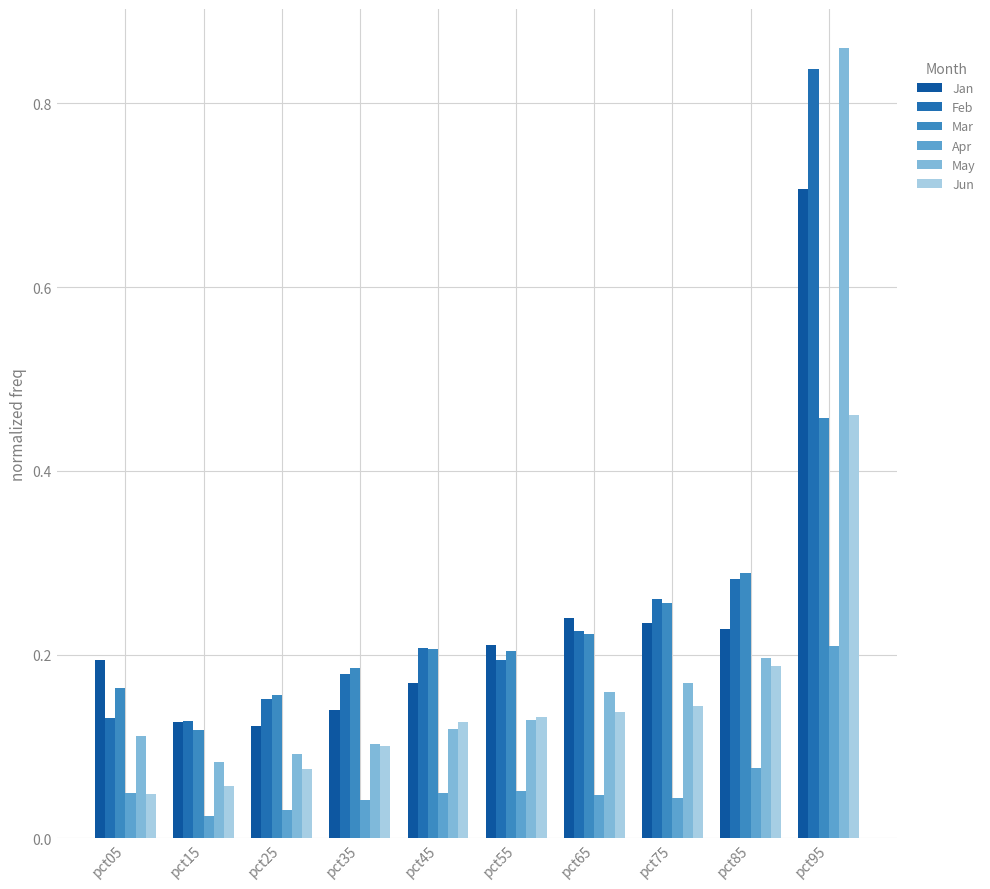

What is the spread (max minus min) of values at pct95?

0.7